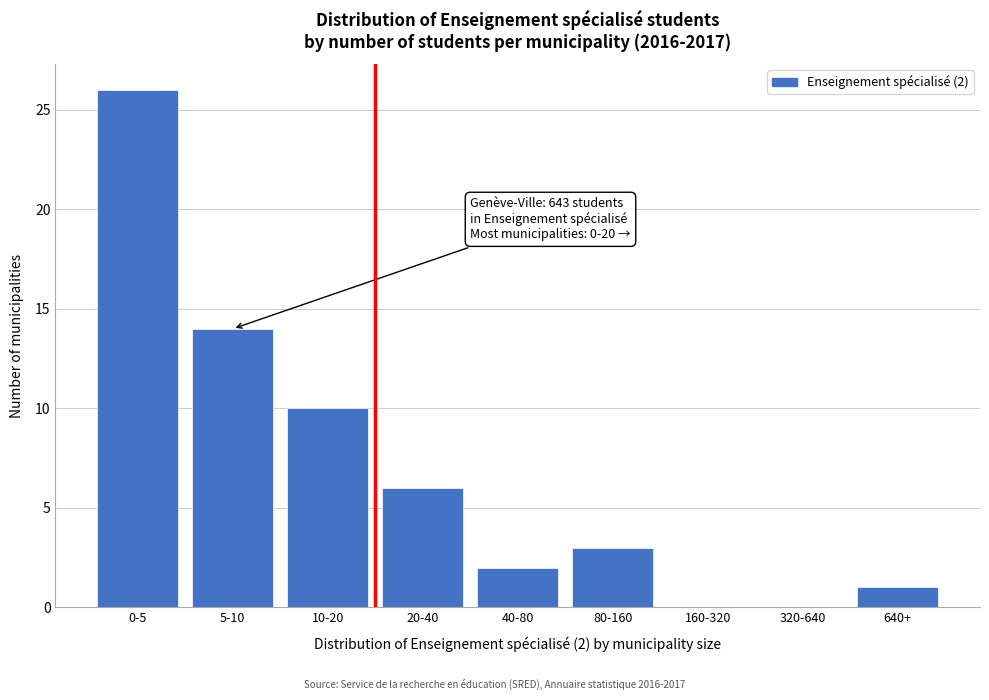

Reading right to left, extract all data points from this chart.

640+=1	320-640=0	160-320=0	80-160=3	40-80=2	20-40=6	10-20=10	5-10=14	0-5=26